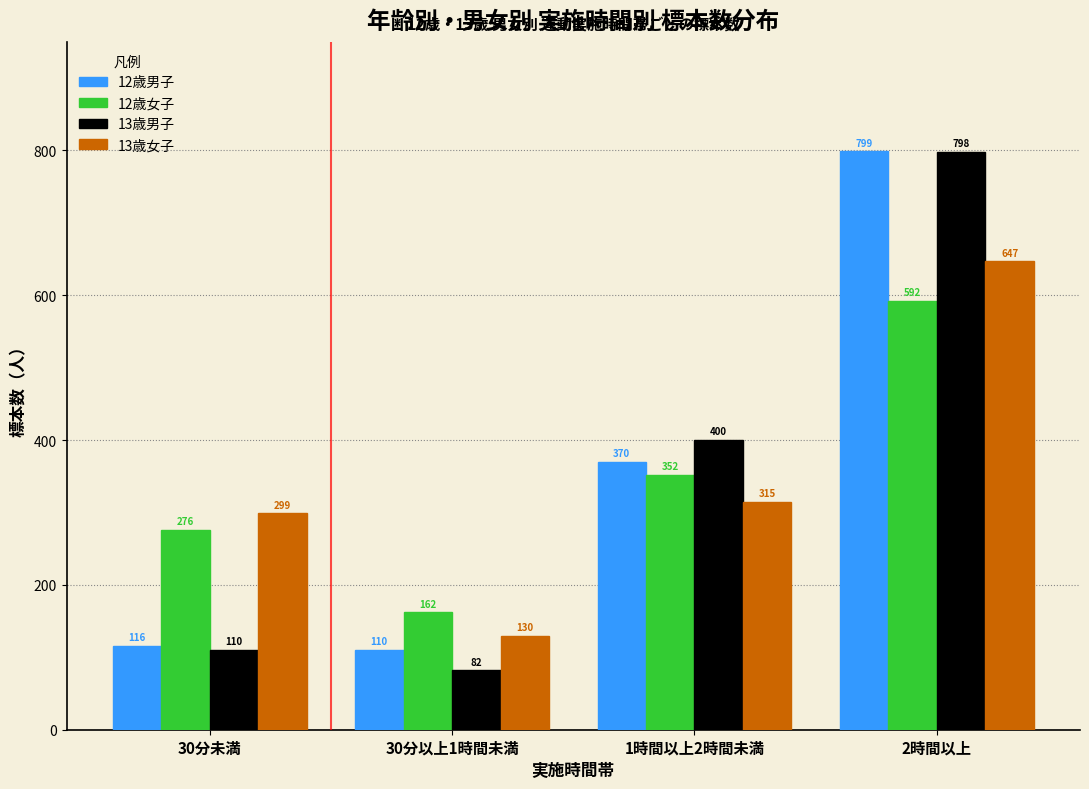

Reading left to right, extract all data points from this chart.

12歳男子: 116	110	370	799
12歳女子: 276	162	352	592
13歳男子: 110	82	400	798
13歳女子: 299	130	315	647